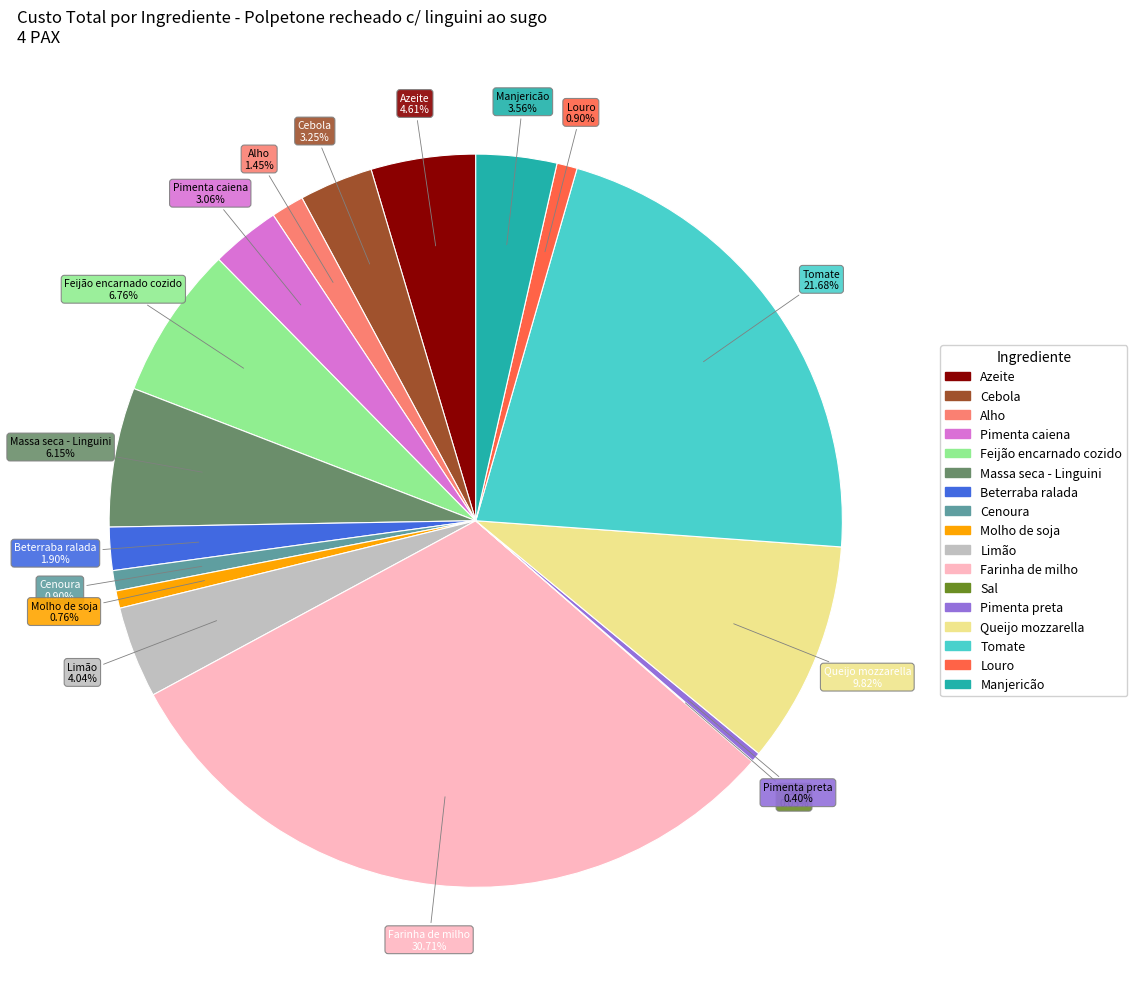

To the nearest percent, what is the difference between the largest and smallest slice percentages?

31%